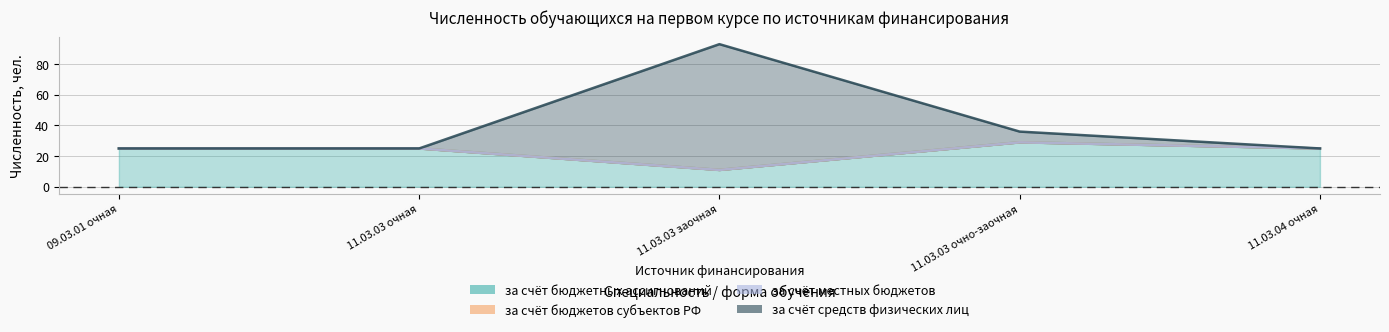

What is the spread (max minus min) of values at 11.03.03 очно-заочная?

7